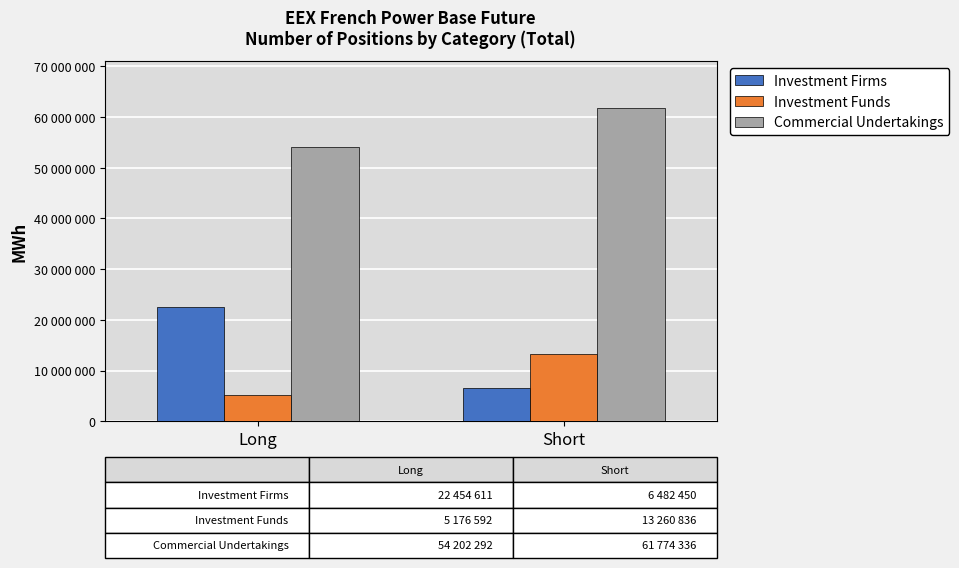

At how many categories does at least one series exceed 24941531?

2